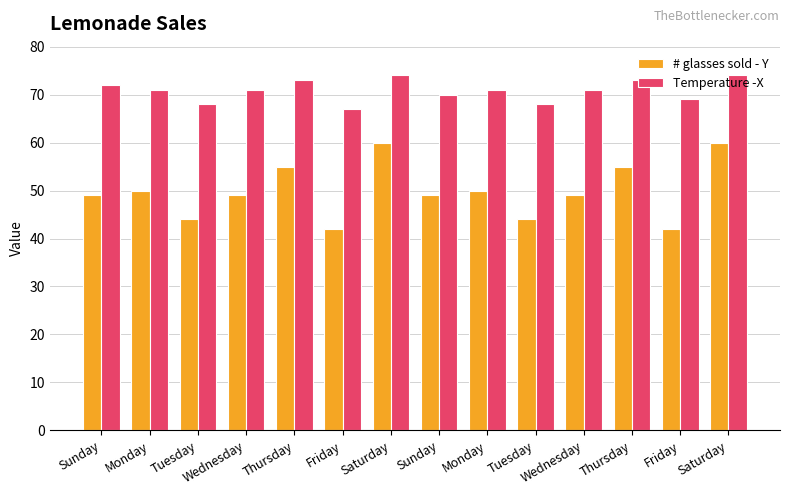

Where does the Temperature -X series first go above 71?

Sunday